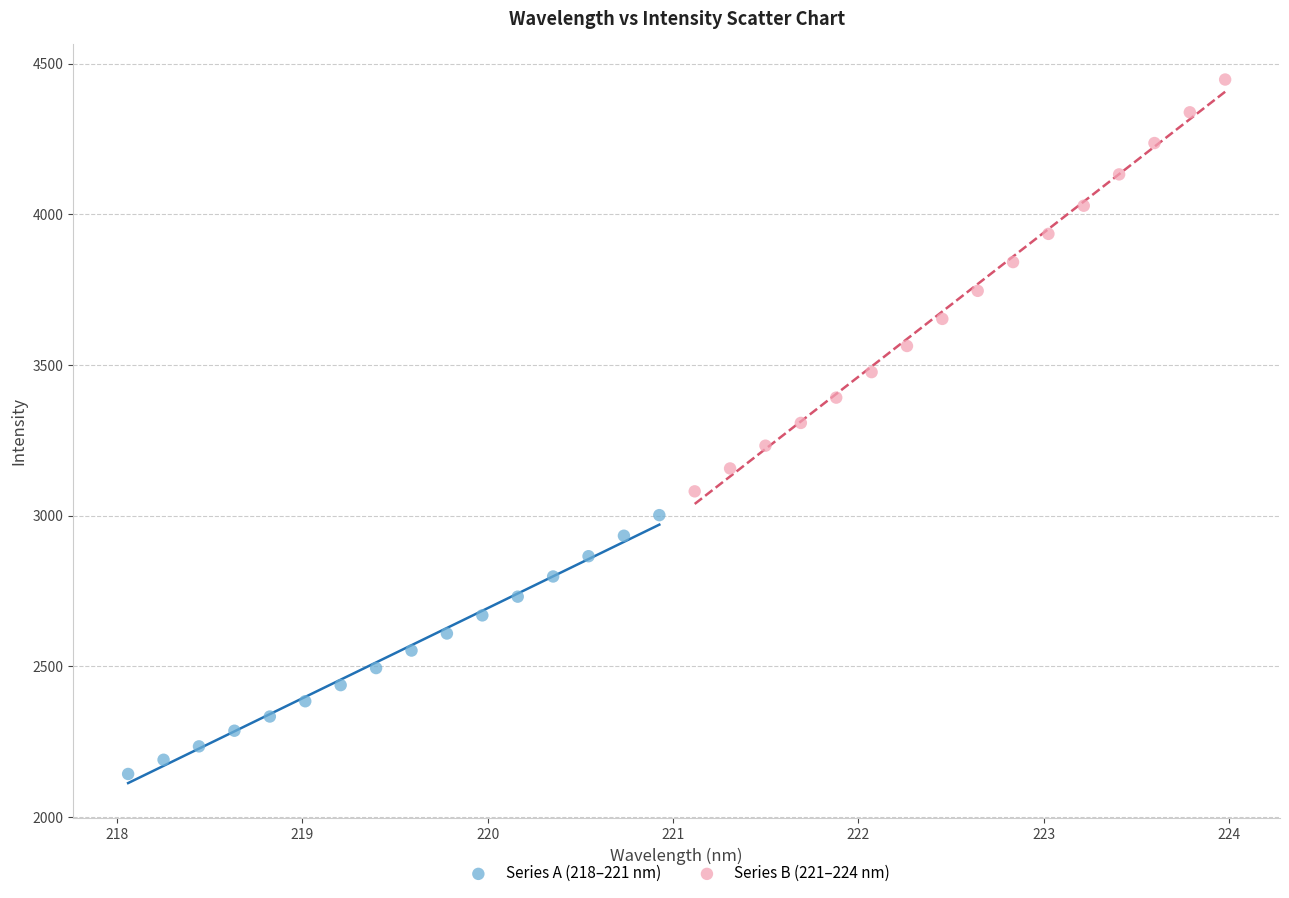

Which series has the largest Y range (max minus min)?

Series B (221–224 nm)